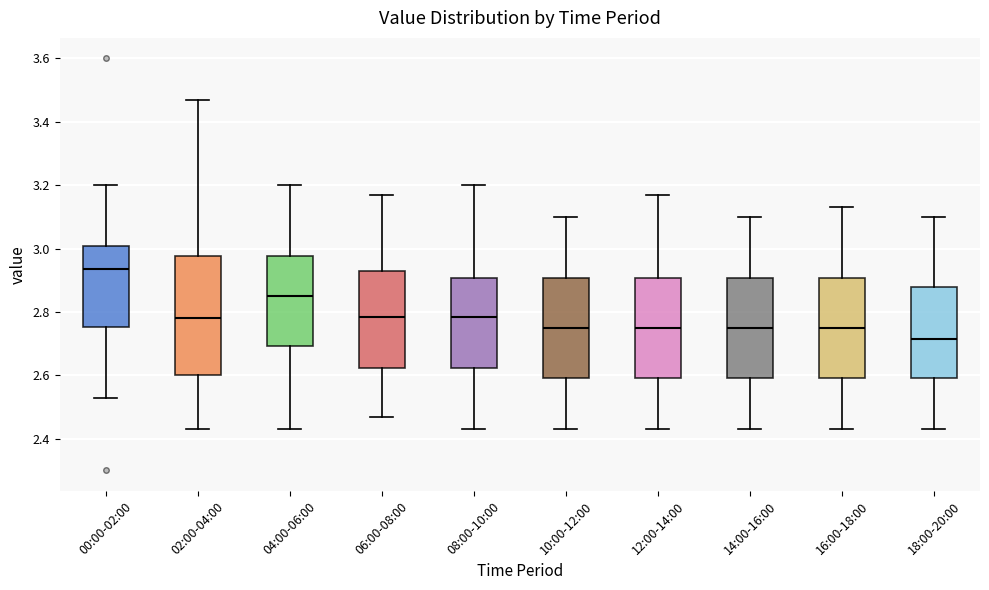

Which box is the tallest, from its lower edge to its upper edge?

02:00-04:00